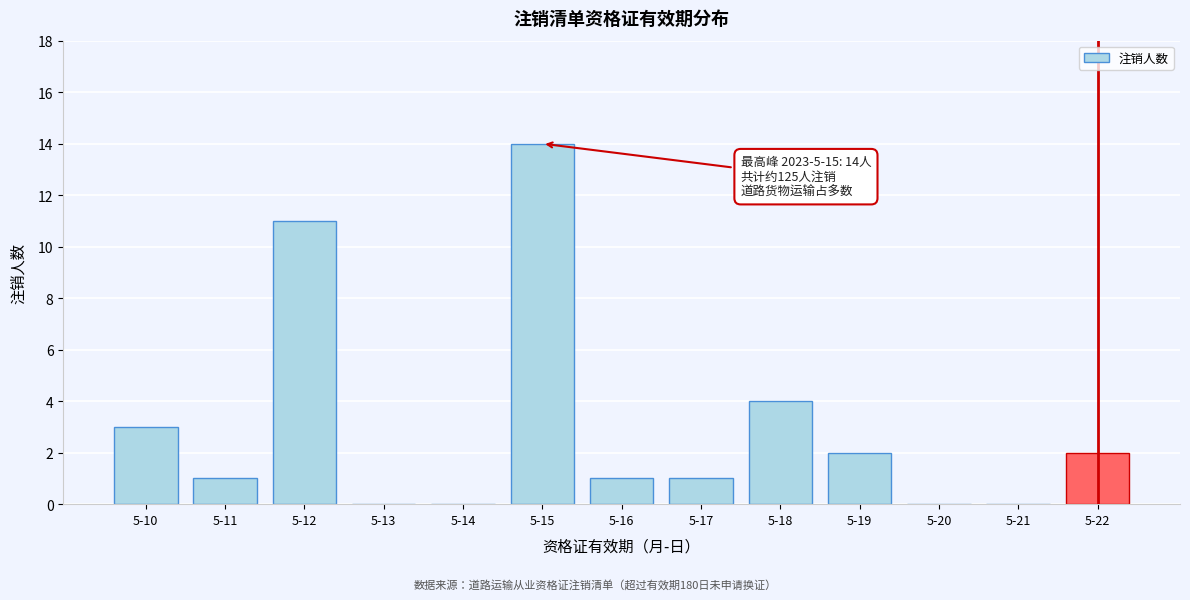

Reading left to right, extract all data points from this chart.

5-10=3	5-11=1	5-12=11	5-13=0	5-14=0	5-15=14	5-16=1	5-17=1	5-18=4	5-19=2	5-20=0	5-21=0	5-22=2